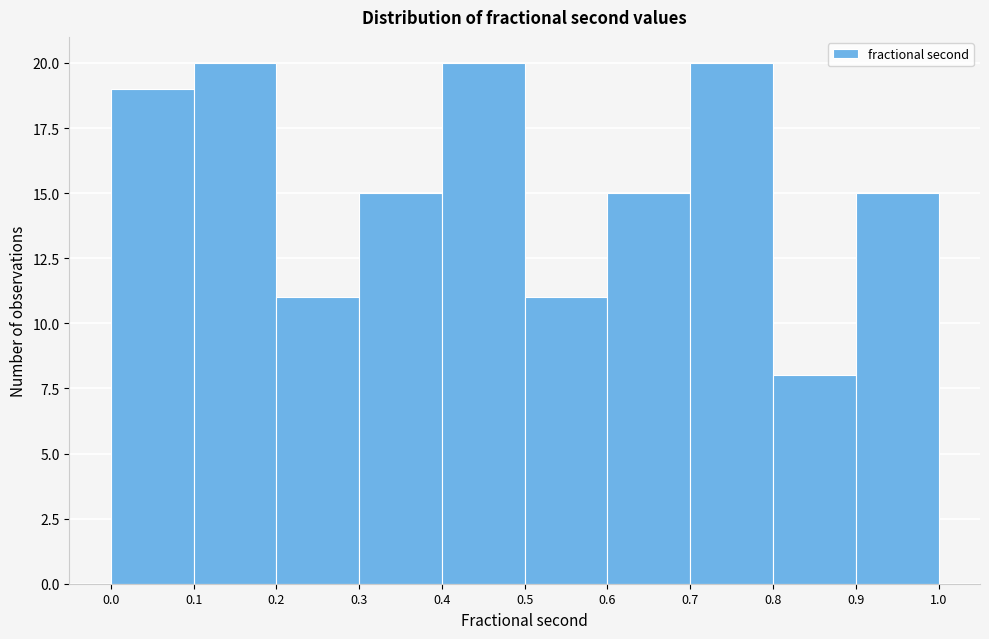

Reading left to right, list every bar in this chart as the range it spans on the x-axis followed by its height. The values are not printed on the chart, so give them approximately, as read against the axis.

0.0 to 0.1: 19
0.1 to 0.2: 20
0.2 to 0.3: 11
0.3 to 0.4: 15
0.4 to 0.5: 20
0.5 to 0.6: 11
0.6 to 0.7: 15
0.7 to 0.8: 20
0.8 to 0.9: 8
0.9 to 1.0: 15